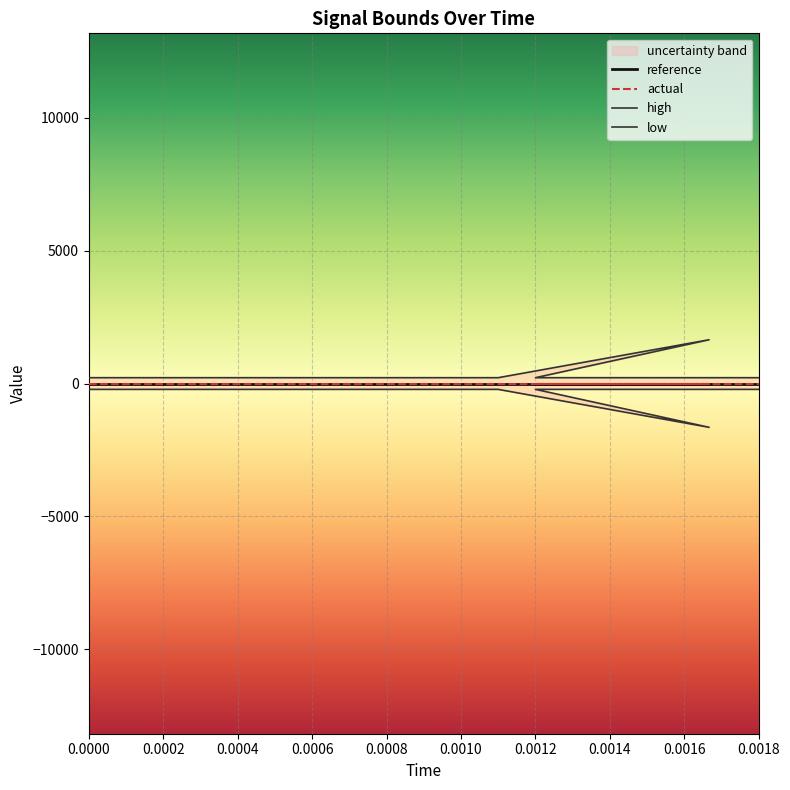

What is the difference between the highest and lowest values at 0.0010?

439.1